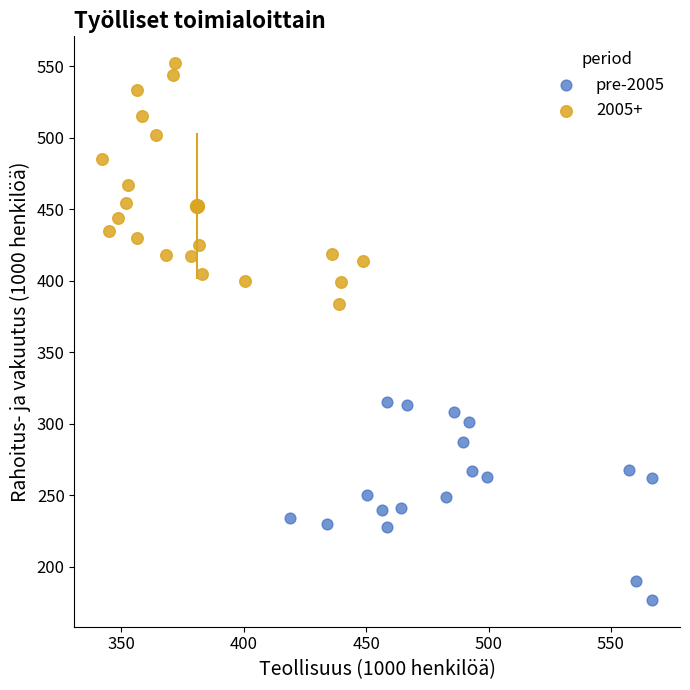

Which series has the widest spread of Y values?

2005+